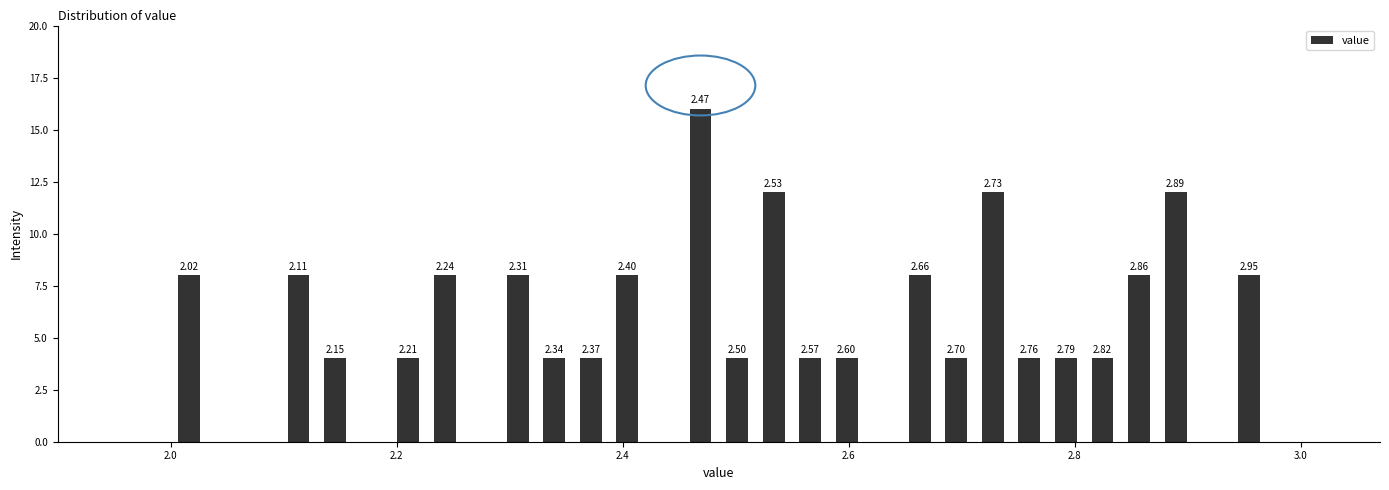

Read against the x-axis, roughly where is the centre of the tallest bar?

2.46